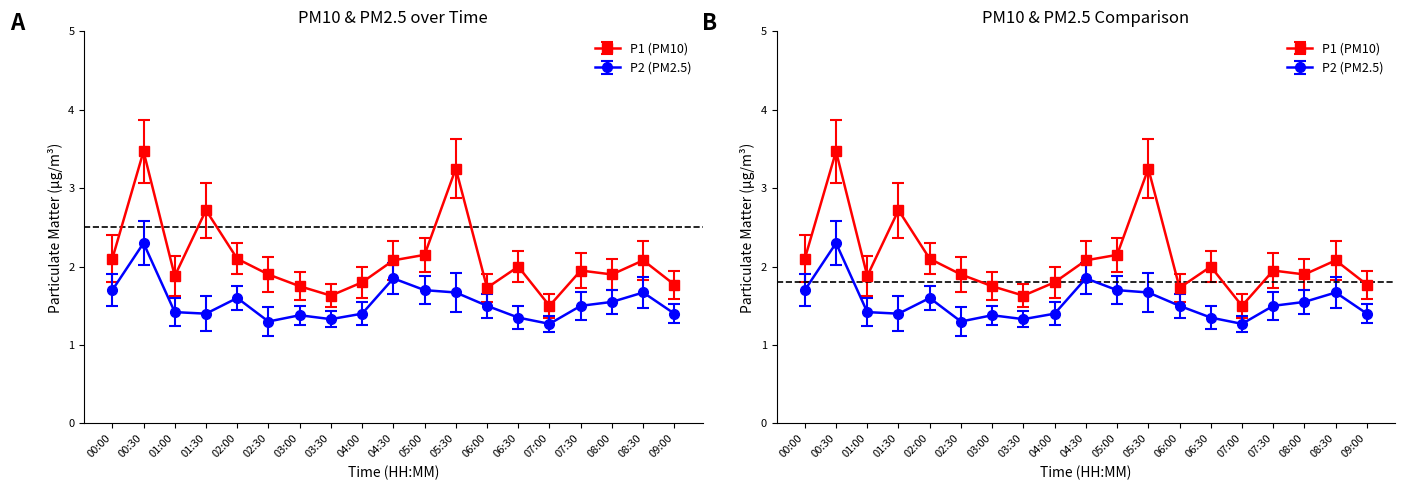

Is it true that P1 equals 1.8 at 03:00?

True